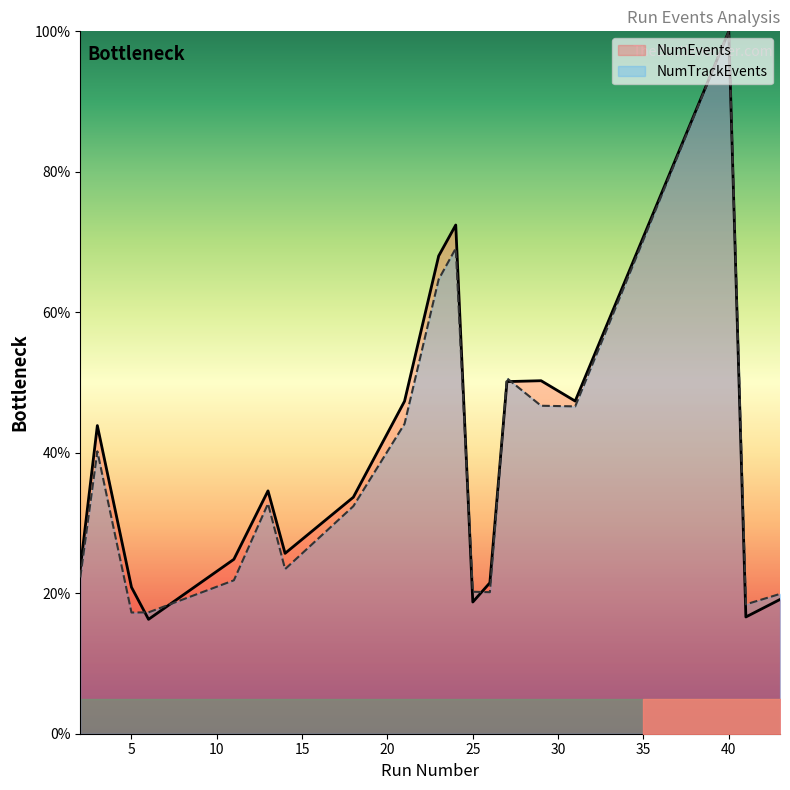

Rank the categories by NumEvents value from lowest to highest.

6, 41, 25, 43, 5, 26, 2, 11, 14, 18, 13, 3, 21, 31, 27, 29, 23, 24, 40